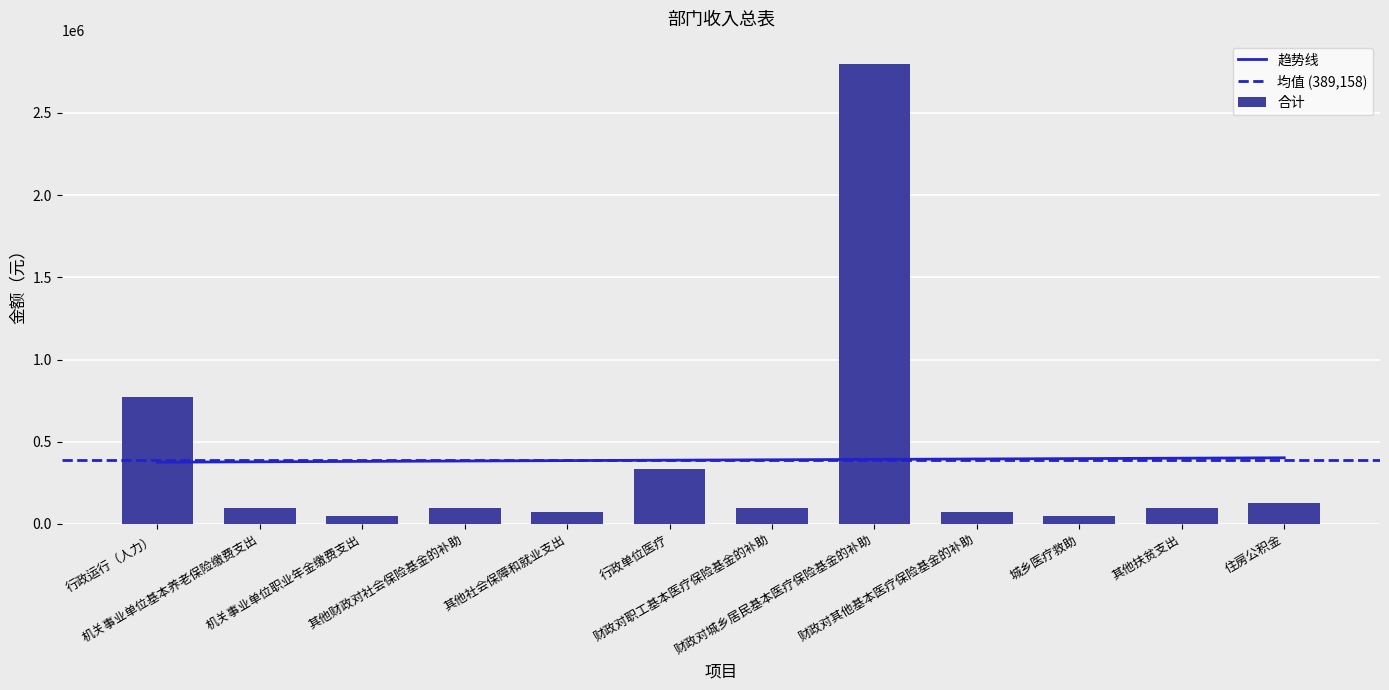

Is it true that the value at 其他社会保障和就业支出 is 74740?

True